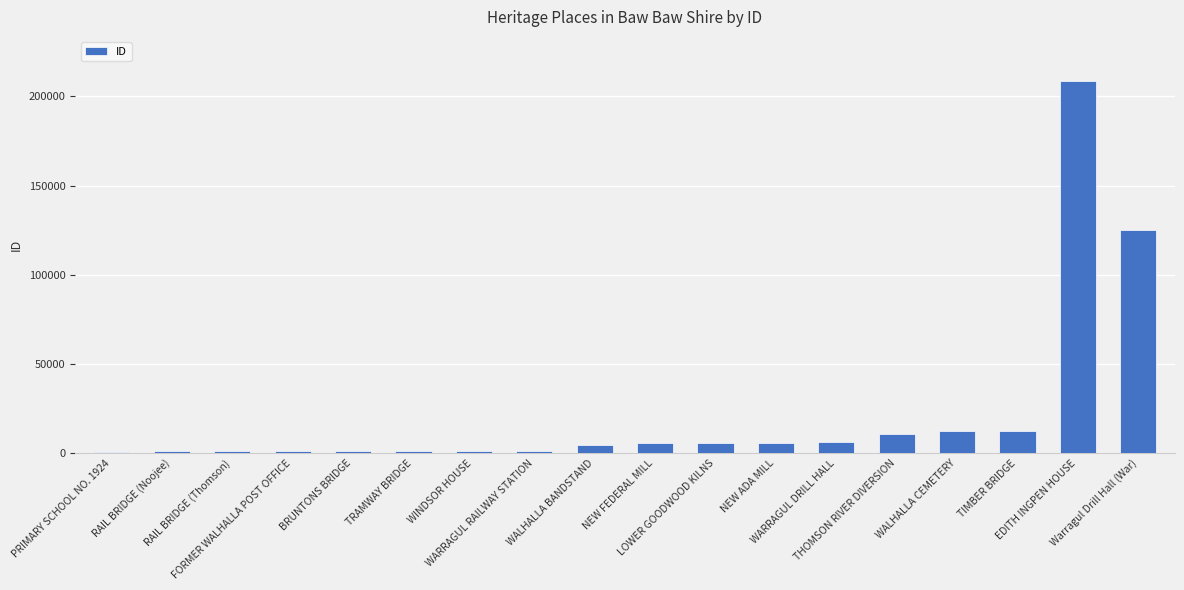

What is the maximum value shown in the chart?

208370